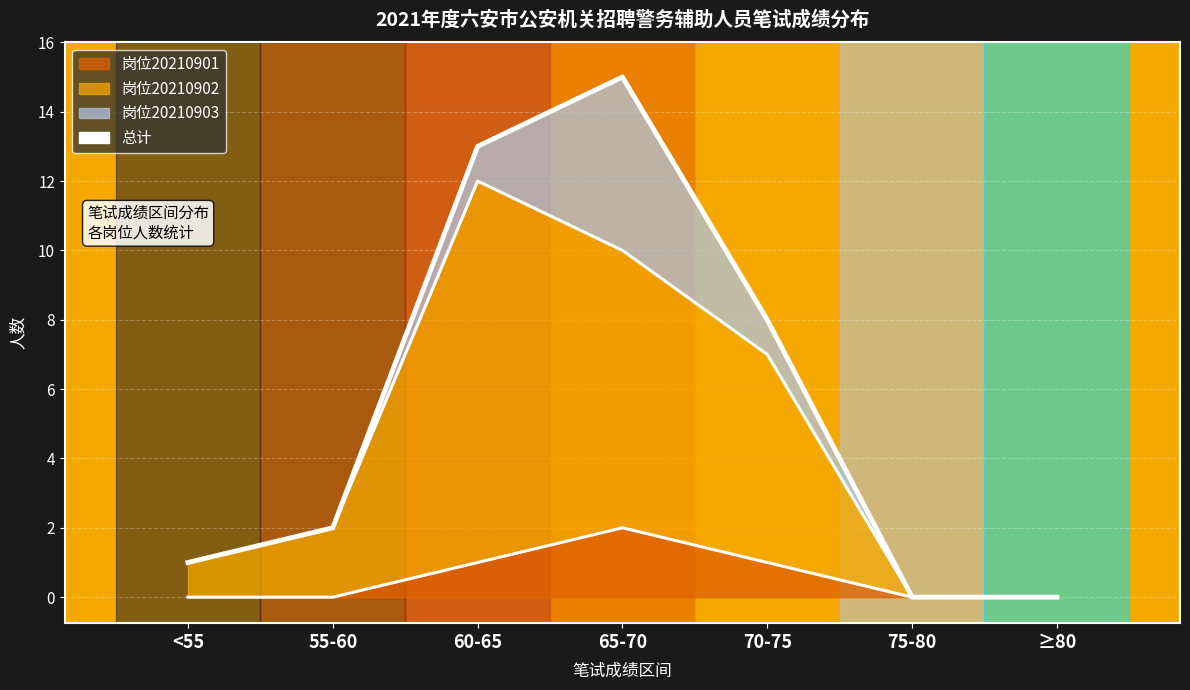

True or false: 岗位20210902_line has a value of 0 at ≥80.

True